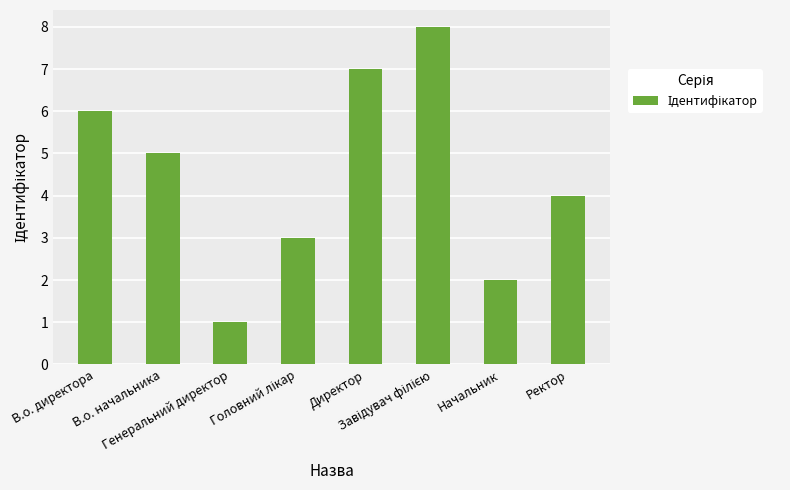

What is the difference between the maximum and minimum values?

7